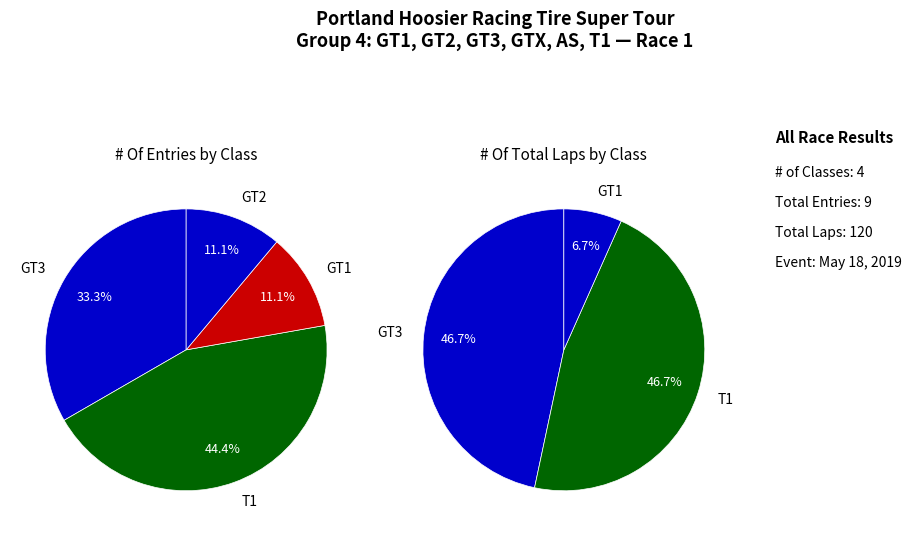

Which slice is the smallest?

GT1